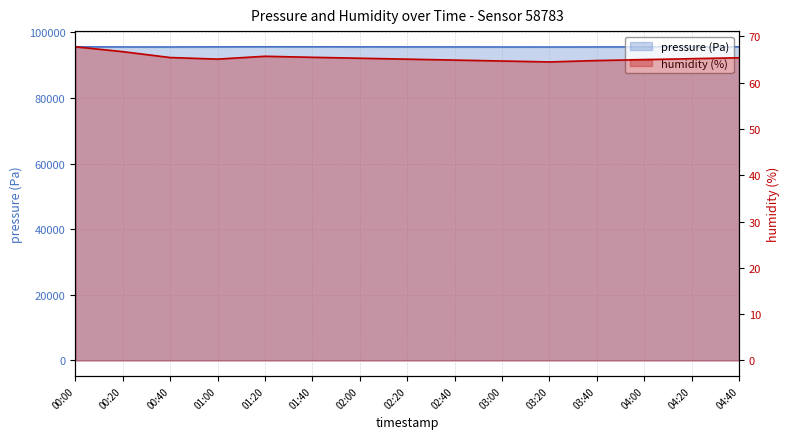

Is it true that humidity equals 32.9 at 02:40?

False